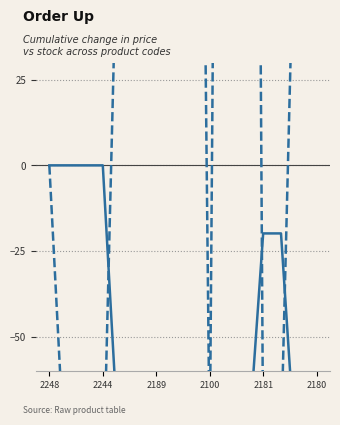

True or false: Залишок (units) has a value of 181.2 at 14.

False